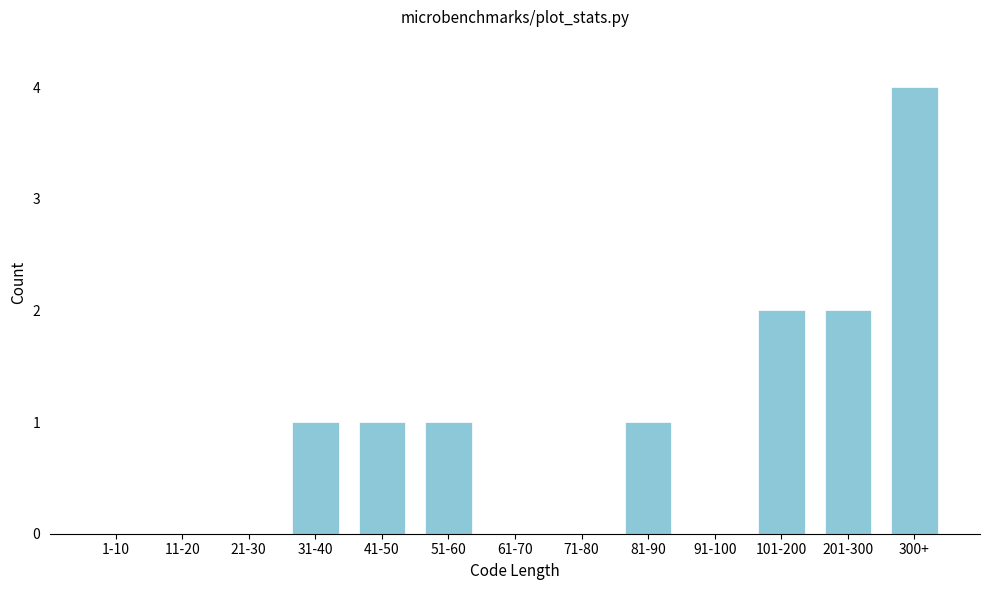

Reading right to left, transcribe all the data shown in this chart.

300+=4	201-300=2	101-200=2	91-100=0	81-90=1	71-80=0	61-70=0	51-60=1	41-50=1	31-40=1	21-30=0	11-20=0	1-10=0